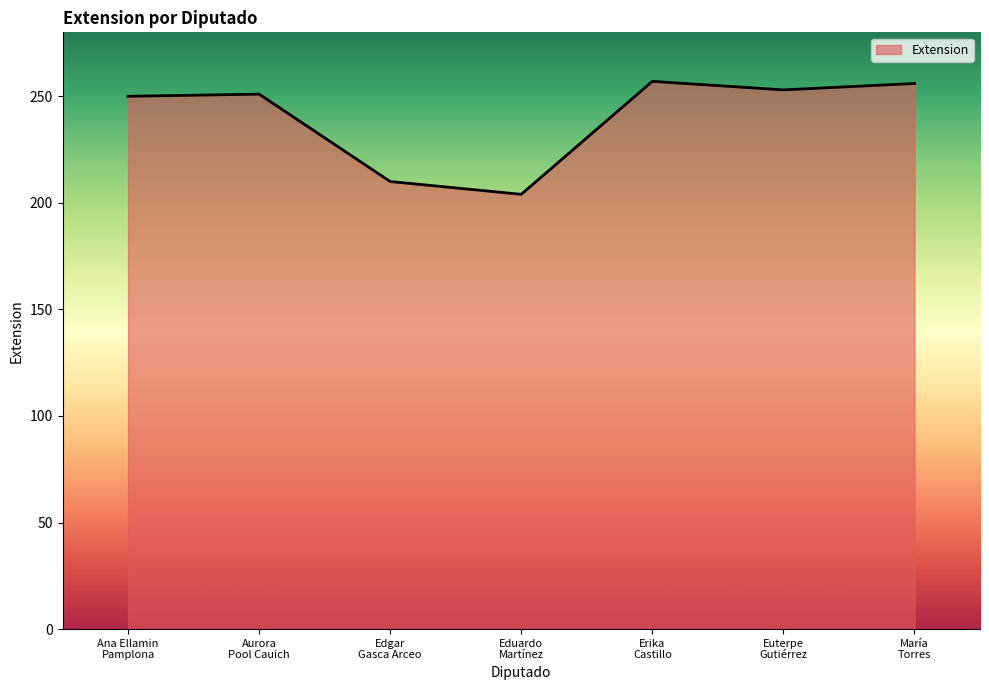

What is the difference between the values at Edgar
Gasca Arceo and Aurora
Pool Cauich?

41